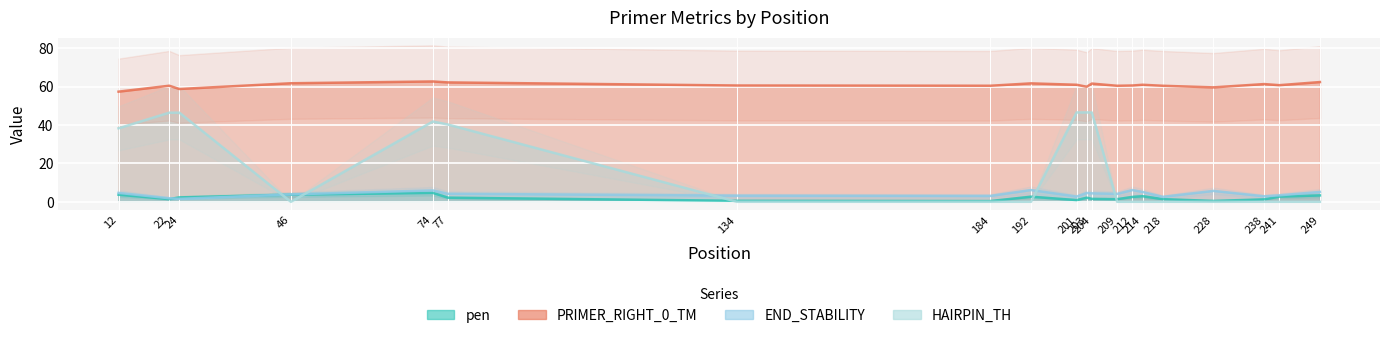

What is the difference between the maximum and minimum values in the PRIMER_RIGHT_0_TM series?

5.3